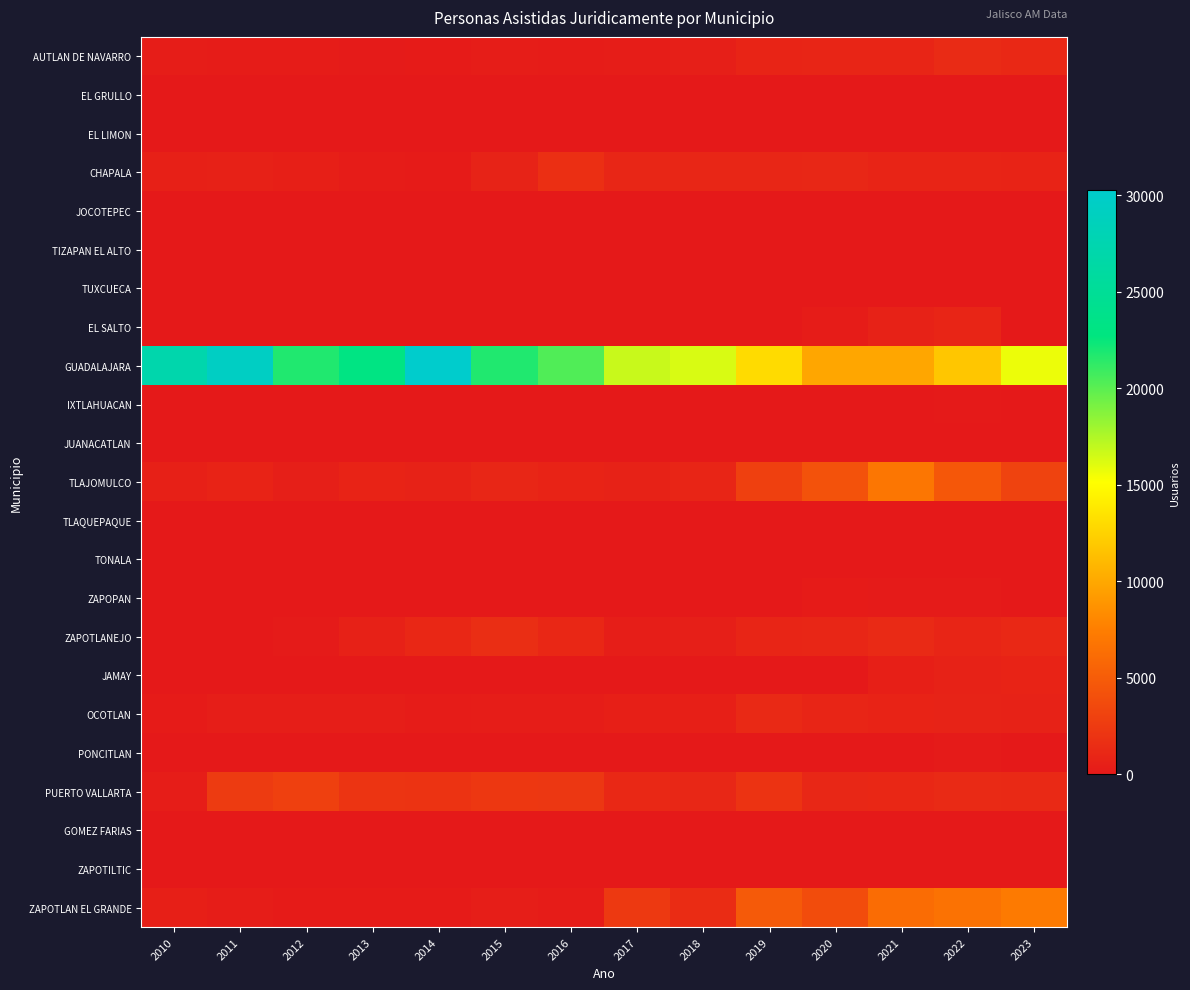

Reading left to right, extract all data points from this chart.

AUTLAN DE NAVARRO: 2010=337	2011=272	2012=283	2013=175	2014=223	2015=311	2016=278	2017=329	2018=418	2019=836	2020=901	2021=935	2022=1329	2023=1163
EL GRULLO: 2010=16	2011=9	2012=0	2013=0	2014=0	2015=0	2016=0	2017=0	2018=0	2019=0	2020=0	2021=0	2022=0	2023=0
EL LIMON: 2010=7	2011=0	2012=0	2013=0	2014=0	2015=0	2016=0	2017=0	2018=0	2019=0	2020=0	2021=0	2022=0	2023=0
CHAPALA: 2010=533	2011=607	2012=474	2013=249	2014=205	2015=745	2016=1676	2017=966	2018=962	2019=985	2020=1055	2021=837	2022=869	2023=771
JOCOTEPEC: 2010=16	2011=7	2012=0	2013=0	2014=0	2015=0	2016=0	2017=0	2018=0	2019=0	2020=0	2021=0	2022=0	2023=0
TIZAPAN EL ALTO: 2010=43	2011=12	2012=0	2013=0	2014=0	2015=0	2016=0	2017=0	2018=0	2019=0	2020=0	2021=0	2022=0	2023=0
TUXCUECA: 2010=0	2011=5	2012=0	2013=0	2014=0	2015=0	2016=0	2017=0	2018=0	2019=0	2020=0	2021=0	2022=0	2023=0
EL SALTO: 2010=2	2011=0	2012=0	2013=0	2014=0	2015=0	2016=0	2017=0	2018=0	2019=0	2020=257	2021=671	2022=911	2023=0
GUADALAJARA: 2010=27165	2011=29453	2012=21731	2013=23106	2014=30302	2015=21731	2016=20341	2017=16805	2018=16289	2019=13051	2020=9935	2021=9907	2022=11786	2023=15700
IXTLAHUACAN: 2010=42	2011=0	2012=0	2013=0	2014=0	2015=0	2016=0	2017=0	2018=0	2019=0	2020=0	2021=0	2022=65	2023=24
JUANACATLAN: 2010=33	2011=0	2012=3	2013=0	2014=0	2015=0	2016=0	2017=0	2018=0	2019=0	2020=0	2021=0	2022=0	2023=0
TLAJOMULCO: 2010=567	2011=818	2012=431	2013=796	2014=668	2015=991	2016=785	2017=703	2018=908	2019=2936	2020=4261	2021=6977	2022=4675	2023=3092
TLAQUEPAQUE: 2010=50	2011=0	2012=0	2013=0	2014=0	2015=0	2016=0	2017=0	2018=0	2019=0	2020=0	2021=0	2022=0	2023=0
TONALA: 2010=41	2011=49	2012=11	2013=0	2014=0	2015=0	2016=0	2017=0	2018=0	2019=0	2020=0	2021=0	2022=0	2023=0
ZAPOPAN: 2010=41	2011=0	2012=0	2013=0	2014=0	2015=0	2016=0	2017=0	2018=0	2019=32	2020=183	2021=152	2022=172	2023=0
ZAPOTLANEJO: 2010=0	2011=0	2012=137	2013=645	2014=1073	2015=1590	2016=1089	2017=382	2018=441	2019=934	2020=974	2021=1302	2022=932	2023=1168
JAMAY: 2010=26	2011=5	2012=0	2013=0	2014=0	2015=0	2016=0	2017=0	2018=0	2019=0	2020=0	2021=524	2022=693	2023=803
OCOTLAN: 2010=208	2011=413	2012=392	2013=401	2014=244	2015=312	2016=328	2017=505	2018=475	2019=1208	2020=900	2021=770	2022=743	2023=700
PONCITLAN: 2010=0	2011=6	2012=0	2013=0	2014=0	2015=0	2016=0	2017=0	2018=0	2019=0	2020=0	2021=0	2022=135	2023=40
PUERTO VALLARTA: 2010=347	2011=2494	2012=2913	2013=2028	2014=1982	2015=2249	2016=2202	2017=1132	2018=1034	2019=1981	2020=1028	2021=1099	2022=1247	2023=1190
GOMEZ FARIAS: 2010=31	2011=0	2012=0	2013=0	2014=0	2015=0	2016=0	2017=0	2018=0	2019=0	2020=0	2021=0	2022=0	2023=0
ZAPOTILTIC: 2010=19	2011=7	2012=0	2013=0	2014=0	2015=0	2016=0	2017=0	2018=0	2019=0	2020=0	2021=0	2022=0	2023=0
ZAPOTLAN EL GRANDE: 2010=527	2011=342	2012=231	2013=210	2014=203	2015=363	2016=282	2017=2411	2018=1432	2019=4892	2020=3790	2021=6168	2022=6592	2023=7273